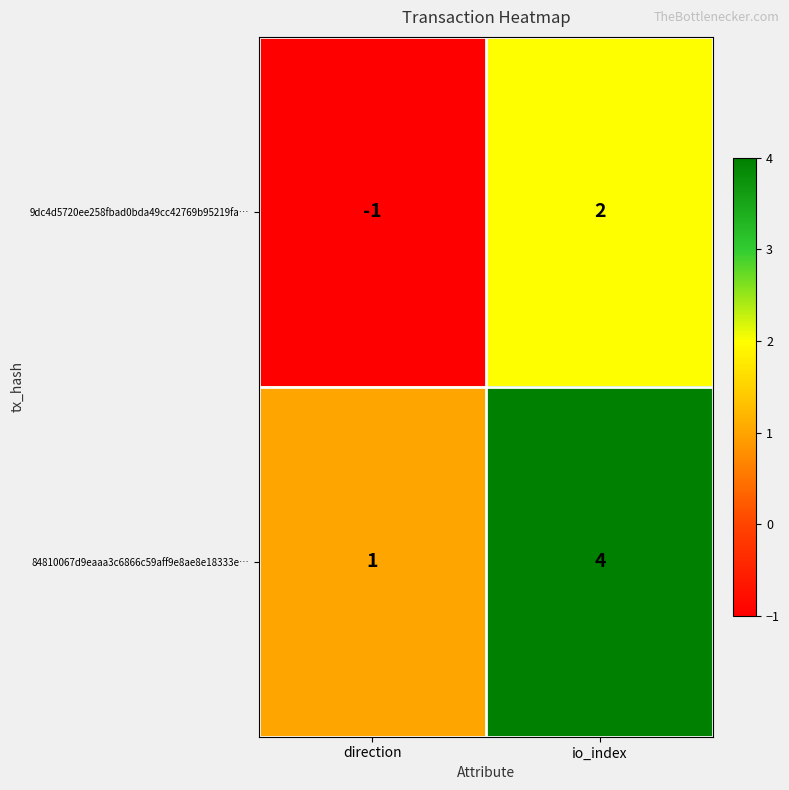

At how many categories does at least one series exceed 3?

1